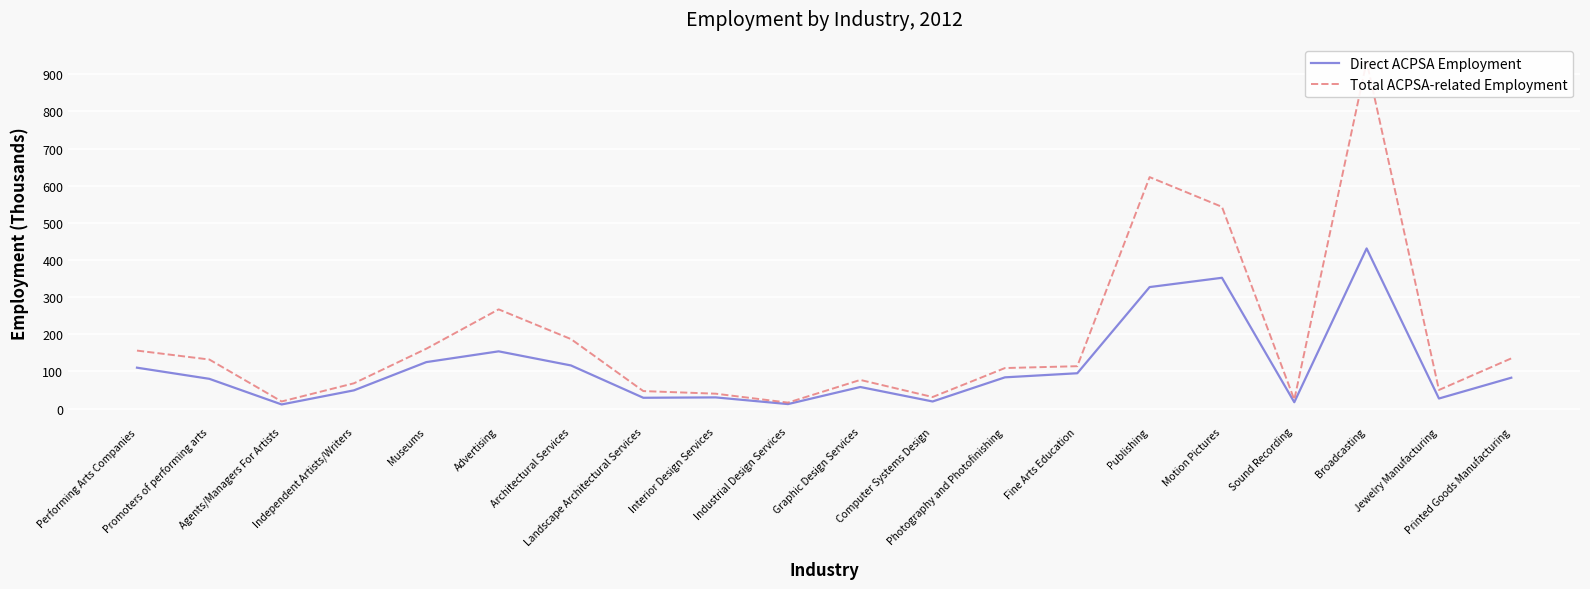

Which series has the largest range (max minus min)?

Total ACPSA-related Employment